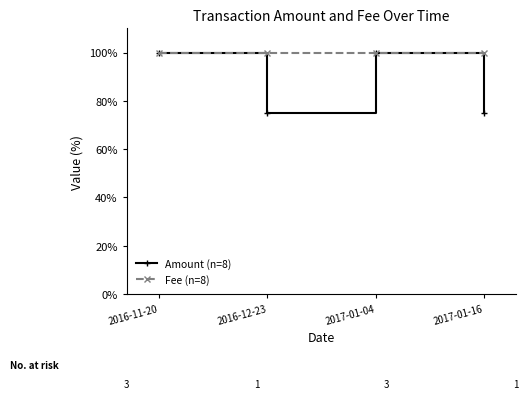

The value of Fee (n=8) at 2017-01-16 is 66. True or false?

False